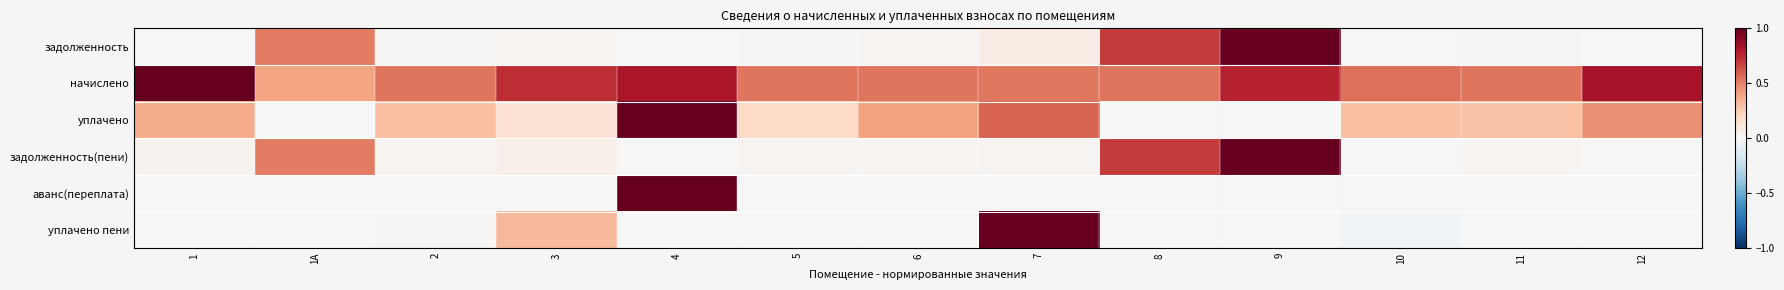

Rank the series by their maximum value, from highest to lowest.

задолженность, начислено, уплачено, задолженность(пени), аванс(переплата), уплачено пени